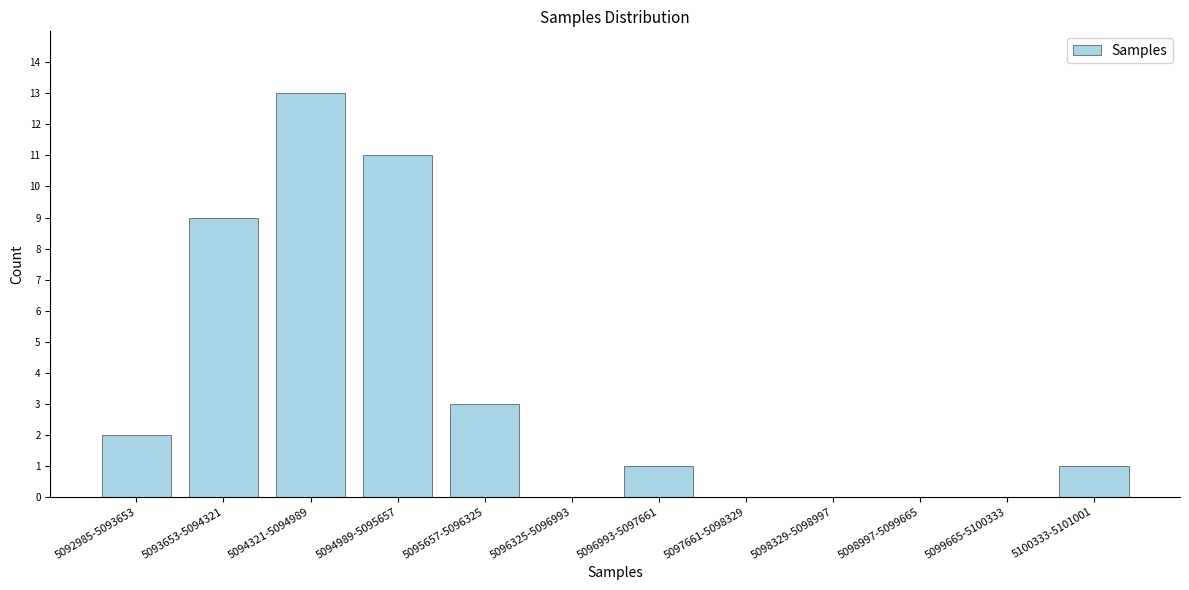

Reading left to right, list all the values displayed in this chart.

5092985-5093653=2	5093653-5094321=9	5094321-5094989=13	5094989-5095657=11	5095657-5096325=3	5096325-5096993=0	5096993-5097661=1	5097661-5098329=0	5098329-5098997=0	5098997-5099665=0	5099665-5100333=0	5100333-5101001=1